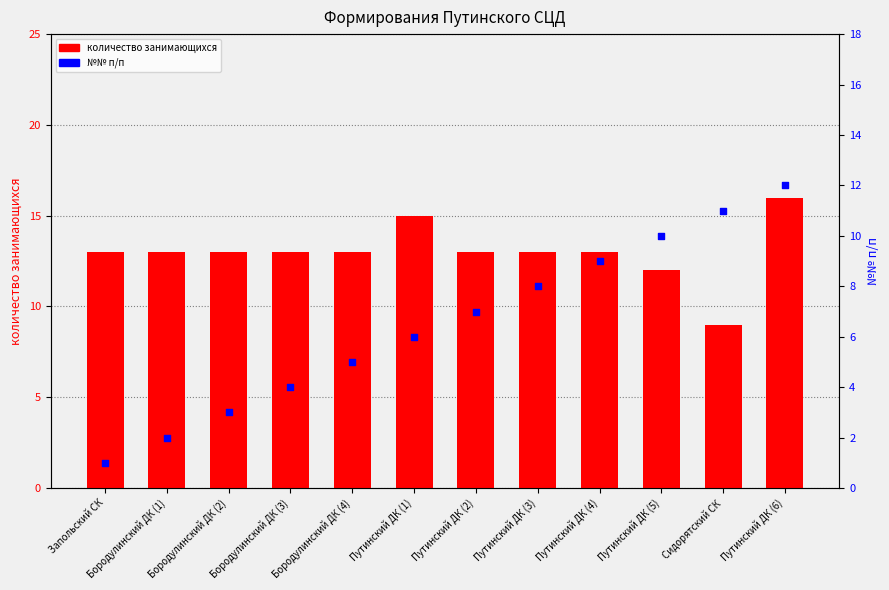

What are all the series names shown in the legend?

количество занимающихся, №№ п/п